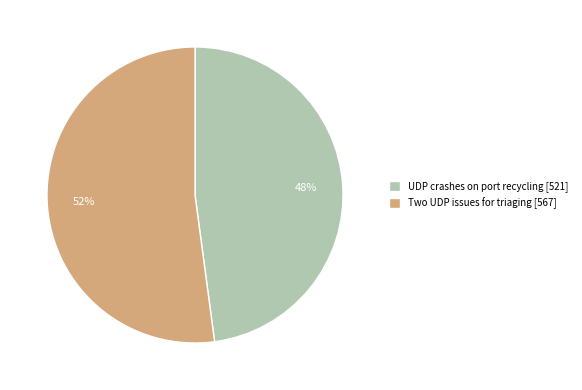

To the nearest percent, what is the difference between the largest and smallest slice percentages?

4%